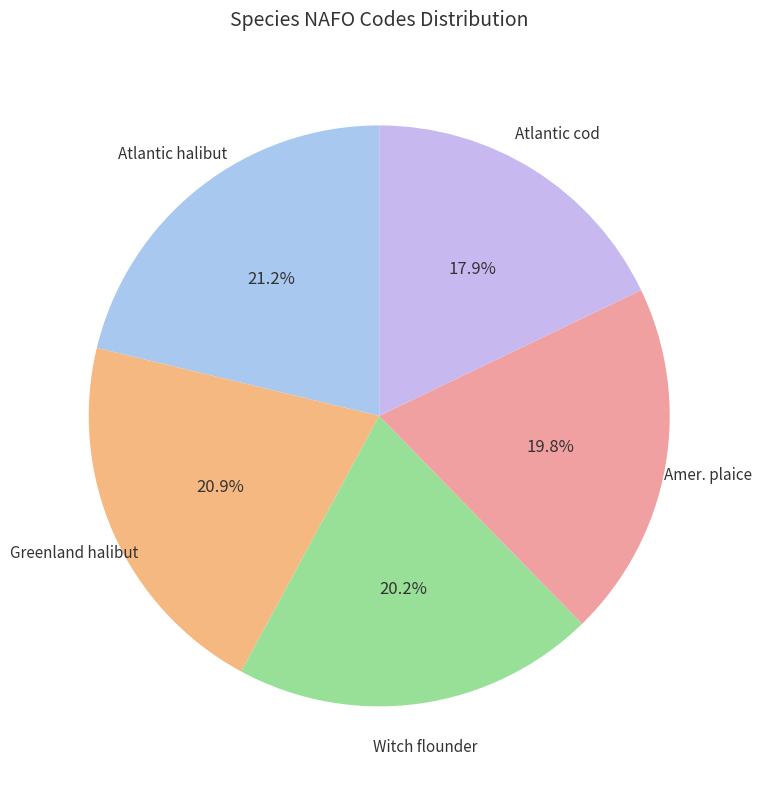

How many slices are in this pie chart?

5